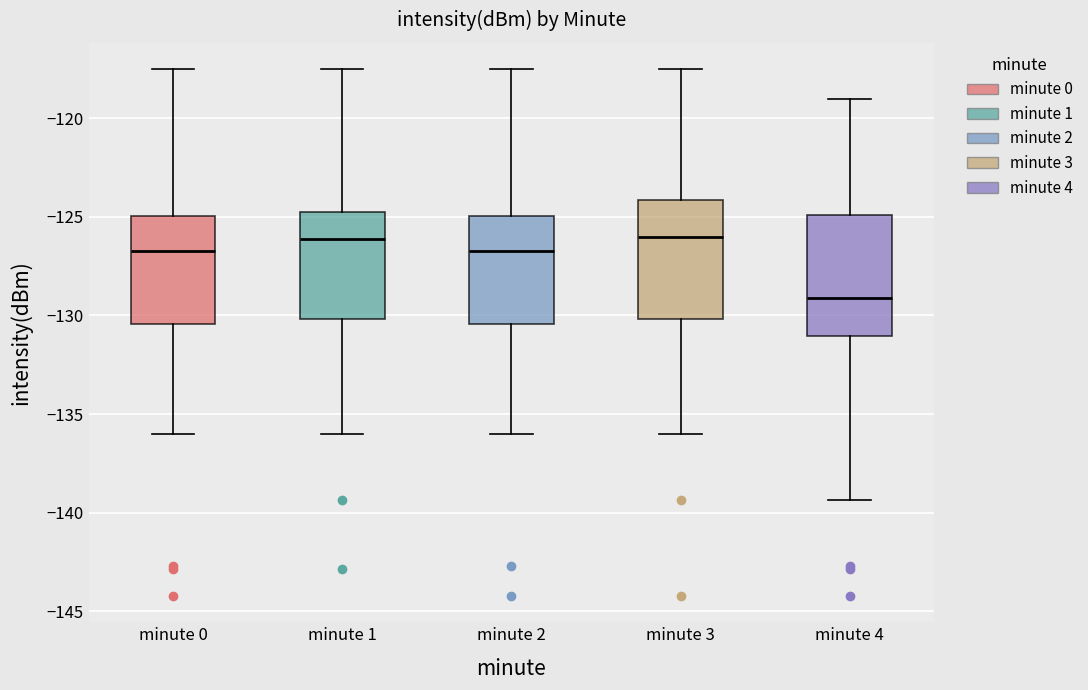

Where does the median line of the box for minute 3 sit on the y-axis? The values are not printed on the chart, so give them approximately, as read against the axis.

-126.0